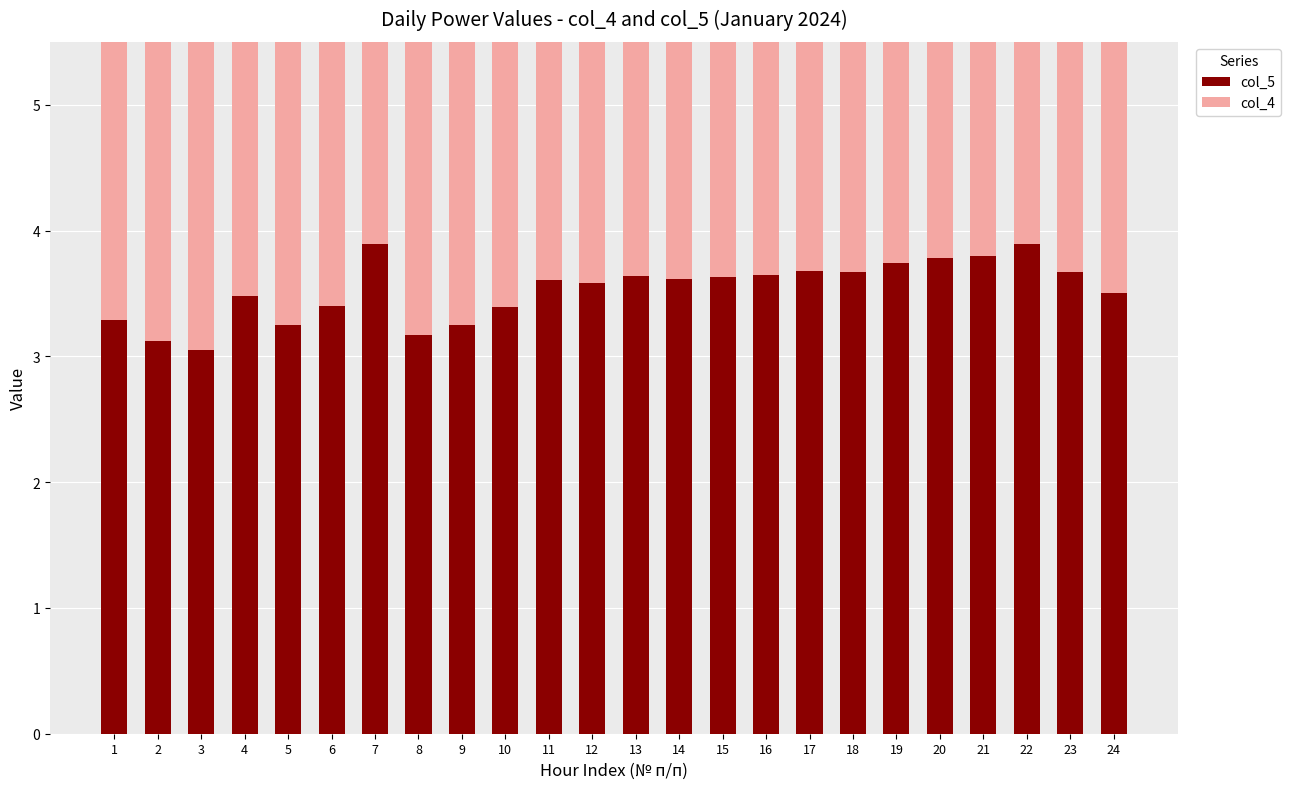

How many bars are there in total?

48